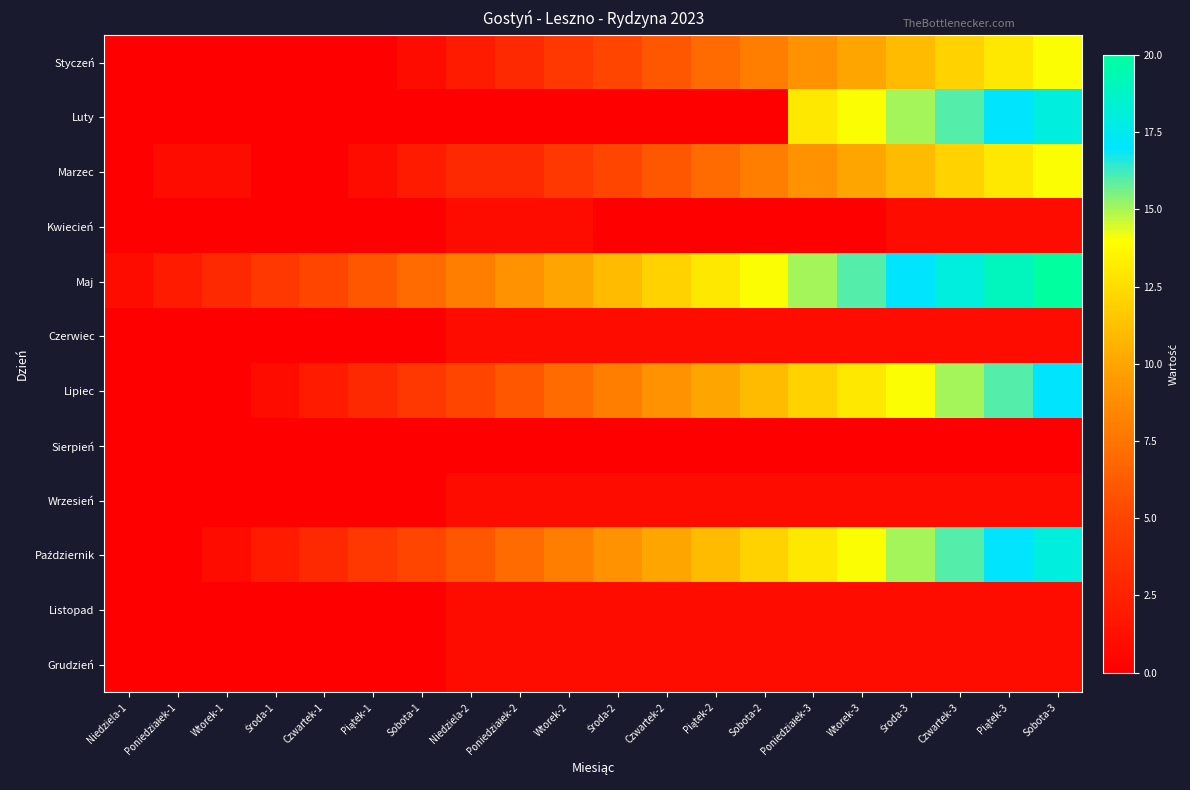

What is the difference between the highest and lowest values at Czwartek-2?

12